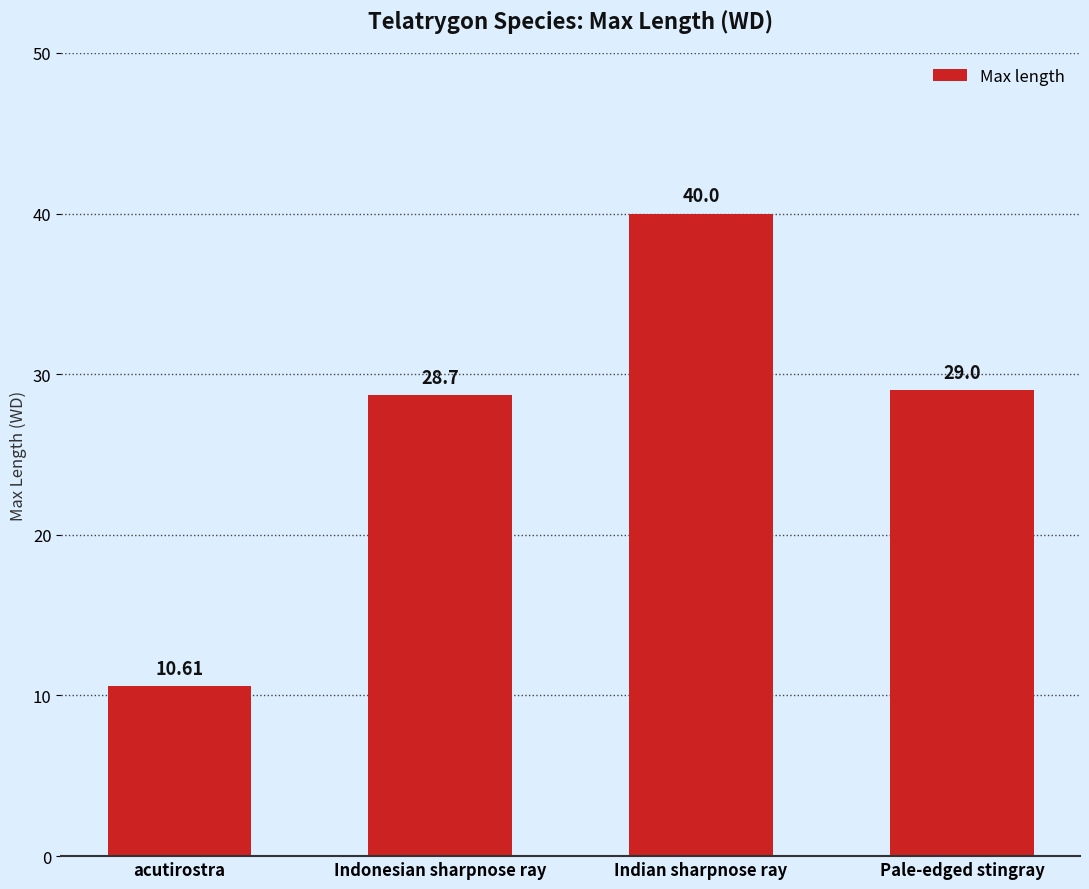

Read the value at Pale-edged stingray.

29.0